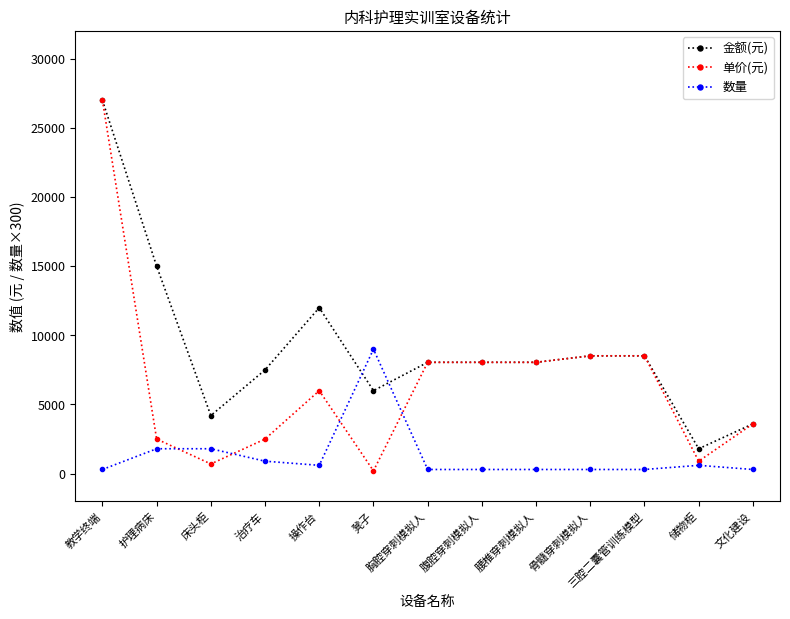

What is the difference between the maximum and minimum values in the 数量 series?

8700